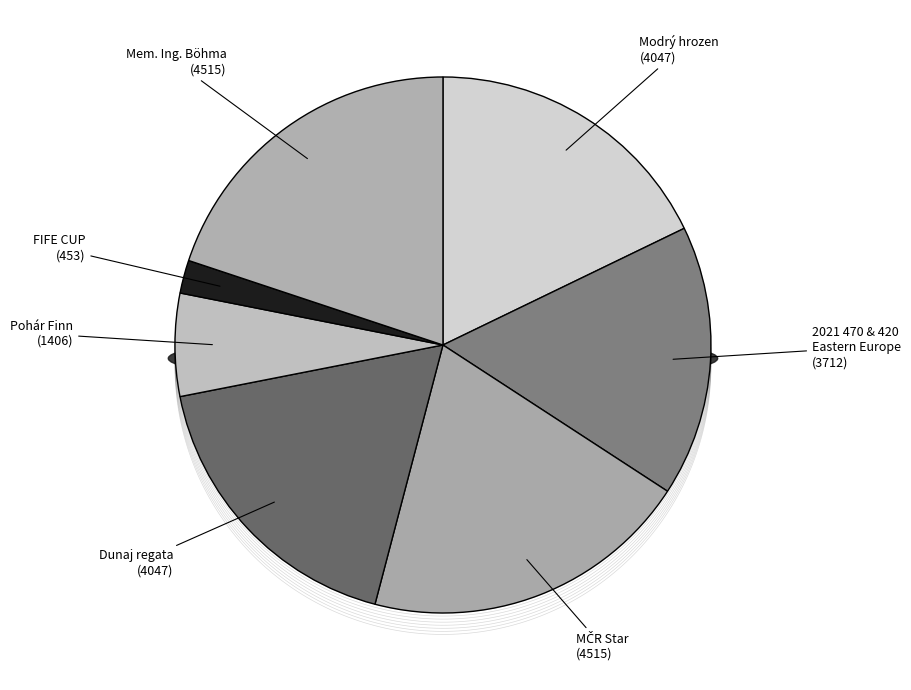

Does any single category account for the majority?

No